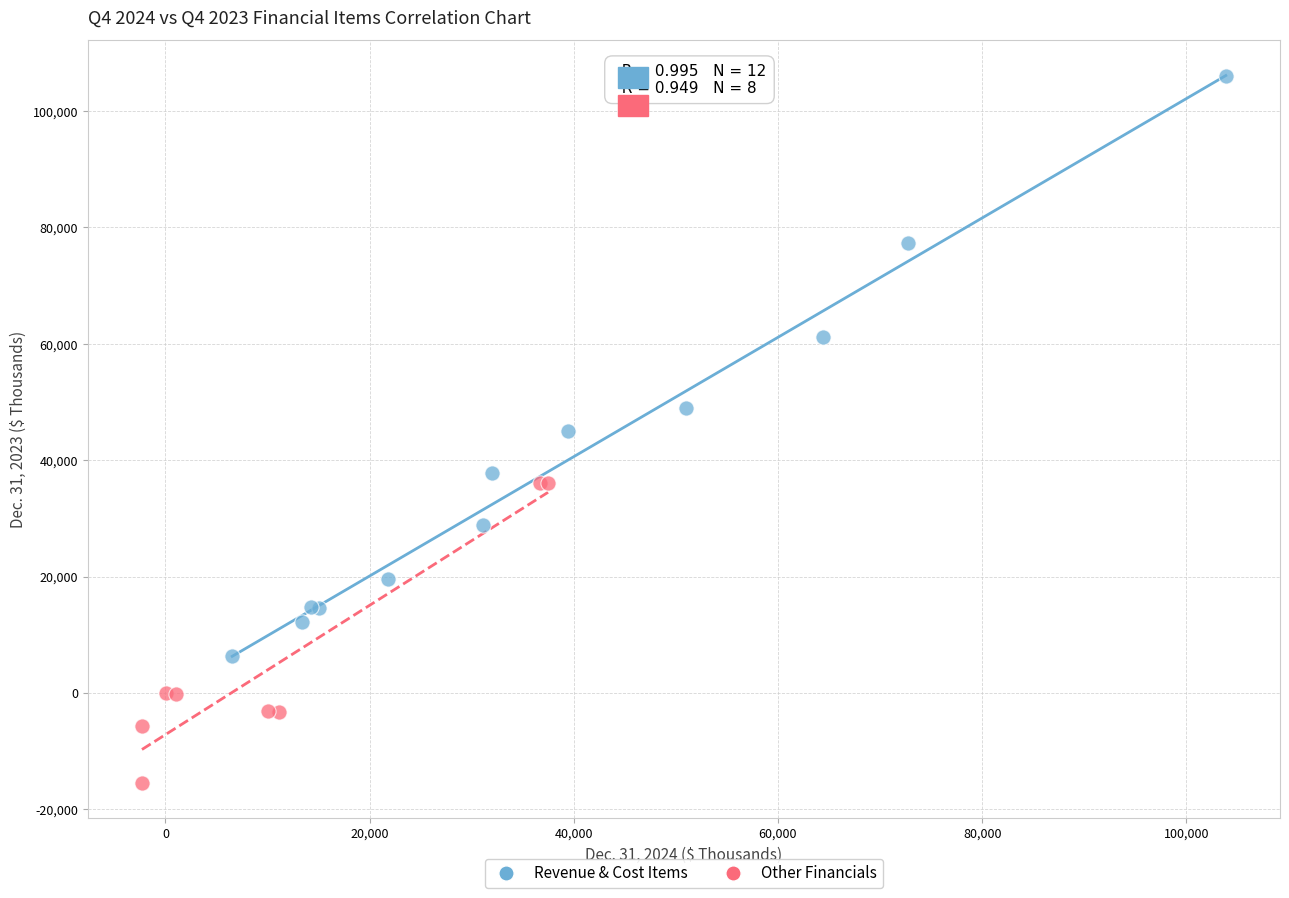

Which series reaches the minimum Y coordinate?

Other Financials